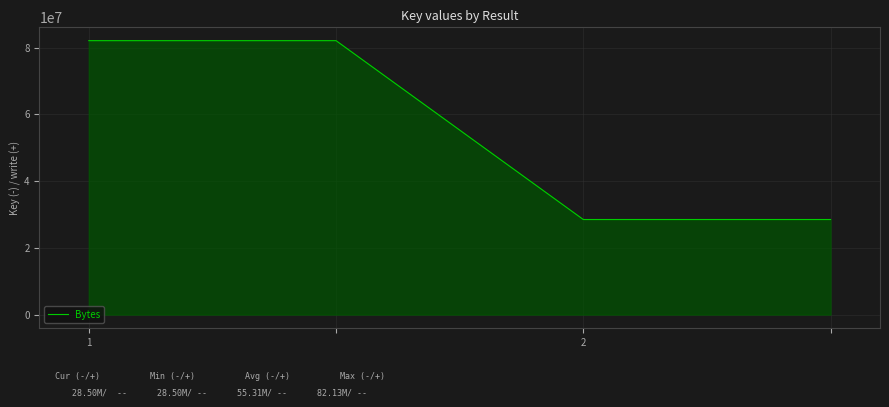

Reading right to left, transcribe all the data shown in this chart.

28502578	28502578	82126941	82126941